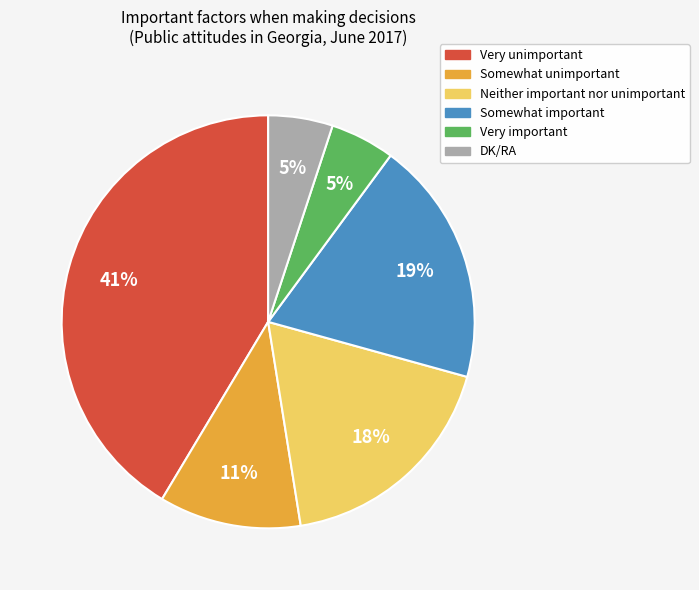

To the nearest percent, what is the average slice percentage?

17%